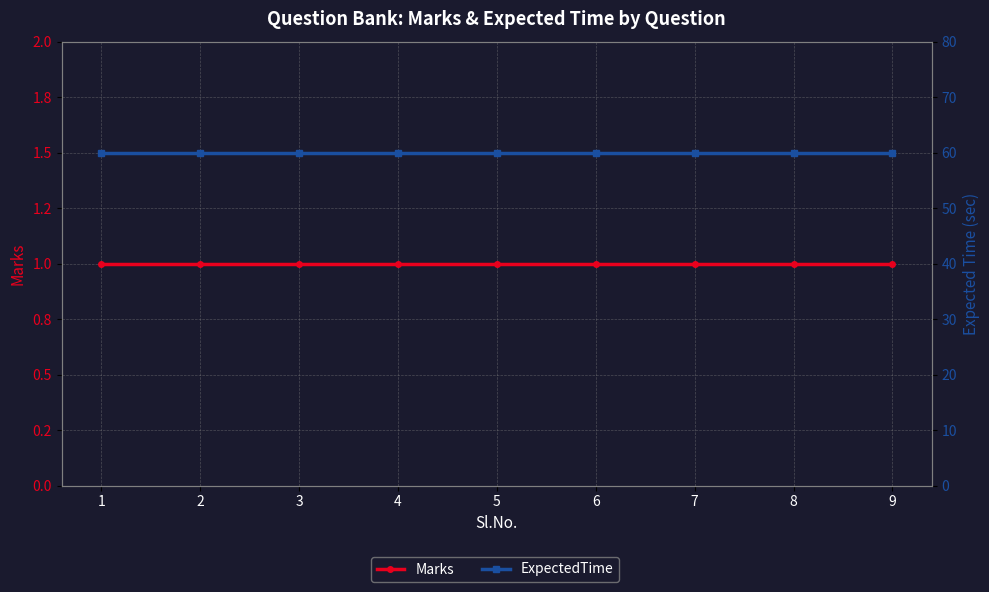

Reading left to right, list all the values displayed in this chart.

Marks: 1=1	2=1	3=1	4=1	5=1	6=1	7=1	8=1	9=1
ExpectedTime: 1=60	2=60	3=60	4=60	5=60	6=60	7=60	8=60	9=60